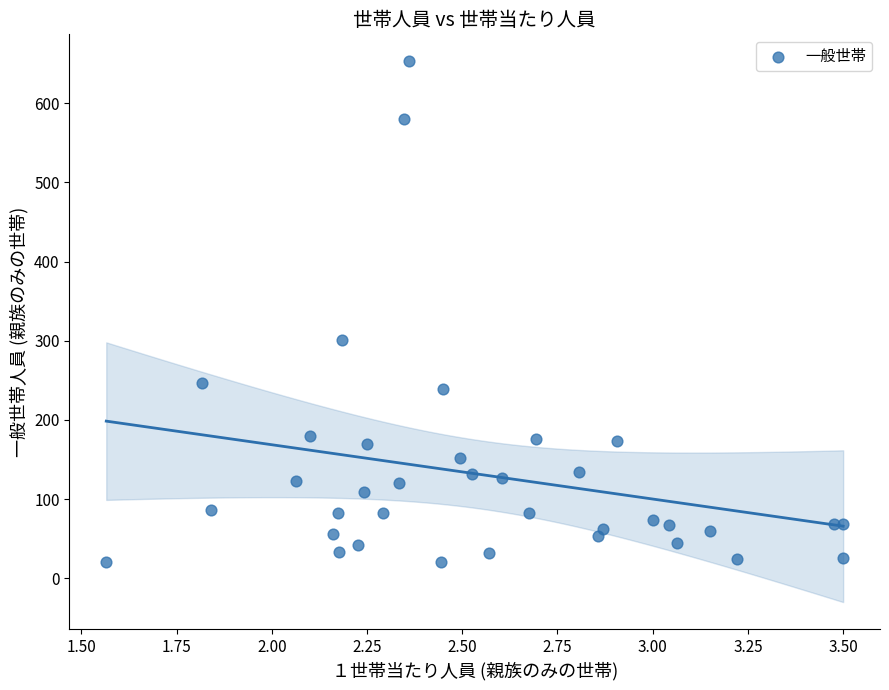

What Y value in the scatter plot is closest to 336?

301